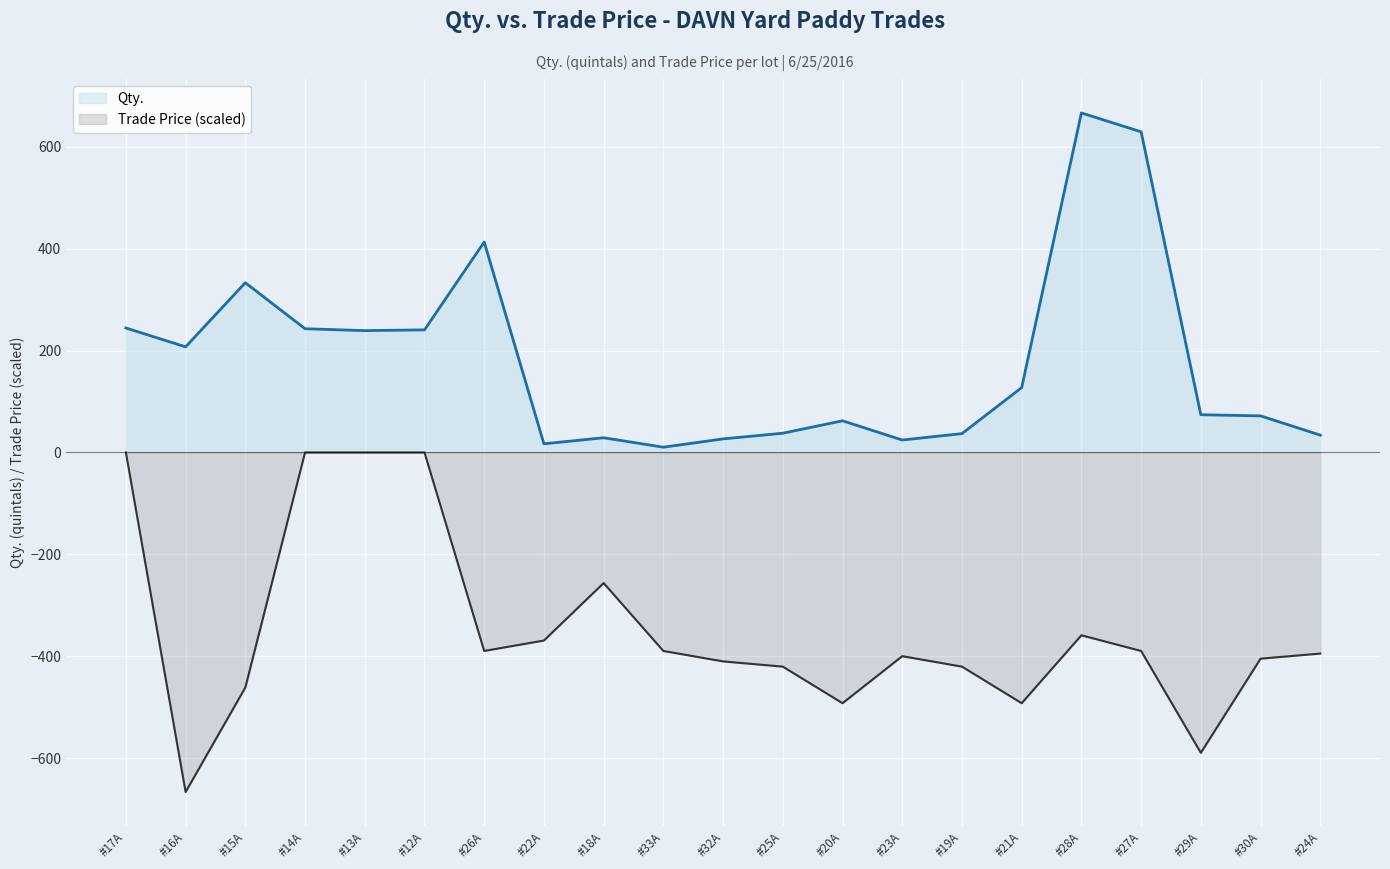

Which series has the largest total across all categories?

Qty.